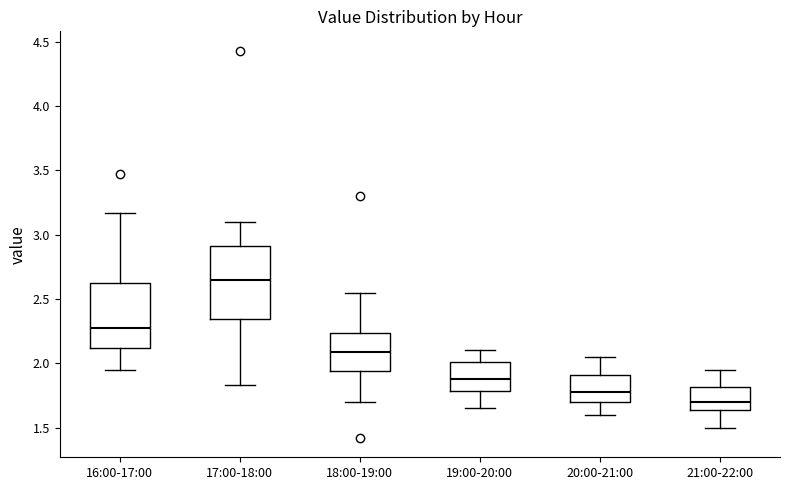

Reading left to right, transcribe this box plot: for each box, give where its median line is, the range the box spans, and where its two whiskers end, as read against the y-axis. The values are not printed on the chart, so give them approximately, as read against the axis.

16:00-17:00: median 2.30, box 2.10 to 2.65, whiskers 1.95 to 3.15
17:00-18:00: median 2.65, box 2.35 to 2.90, whiskers 1.85 to 3.10
18:00-19:00: median 2.10, box 1.95 to 2.25, whiskers 1.70 to 2.55
19:00-20:00: median 1.90, box 1.80 to 2.00, whiskers 1.65 to 2.10
20:00-21:00: median 1.80, box 1.70 to 1.90, whiskers 1.60 to 2.05
21:00-22:00: median 1.70, box 1.65 to 1.80, whiskers 1.50 to 1.95